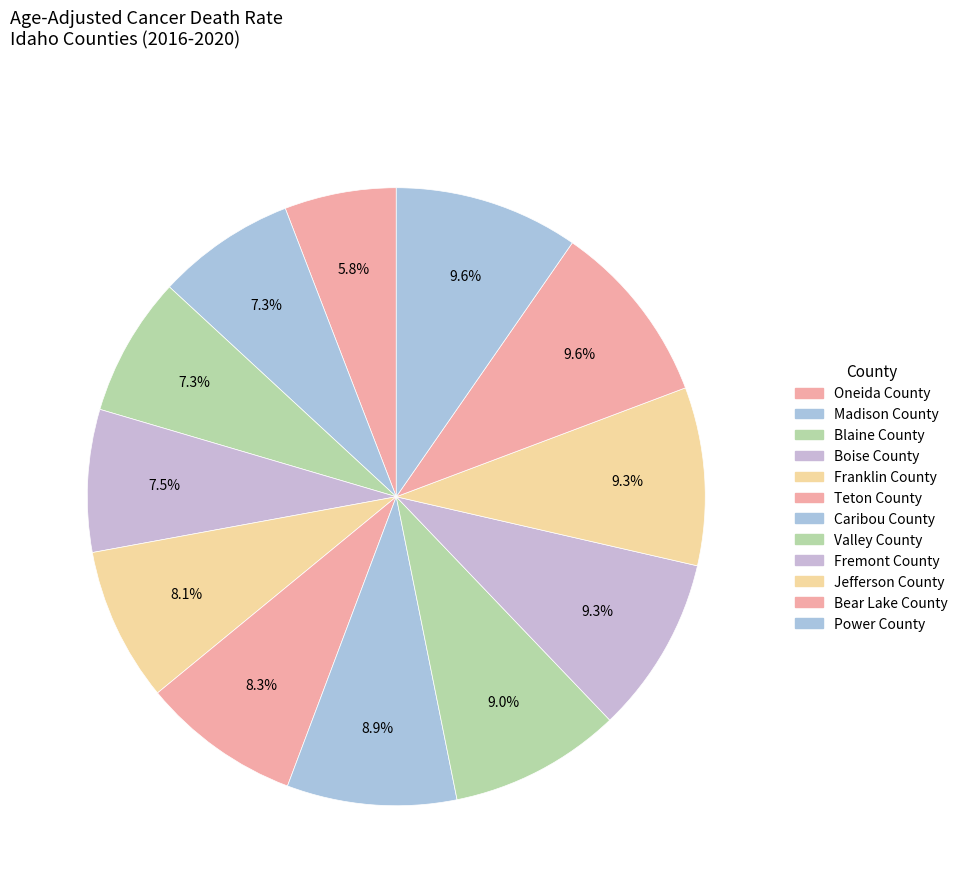

What is the total percentage of Jefferson County and Franklin County?

17.4%